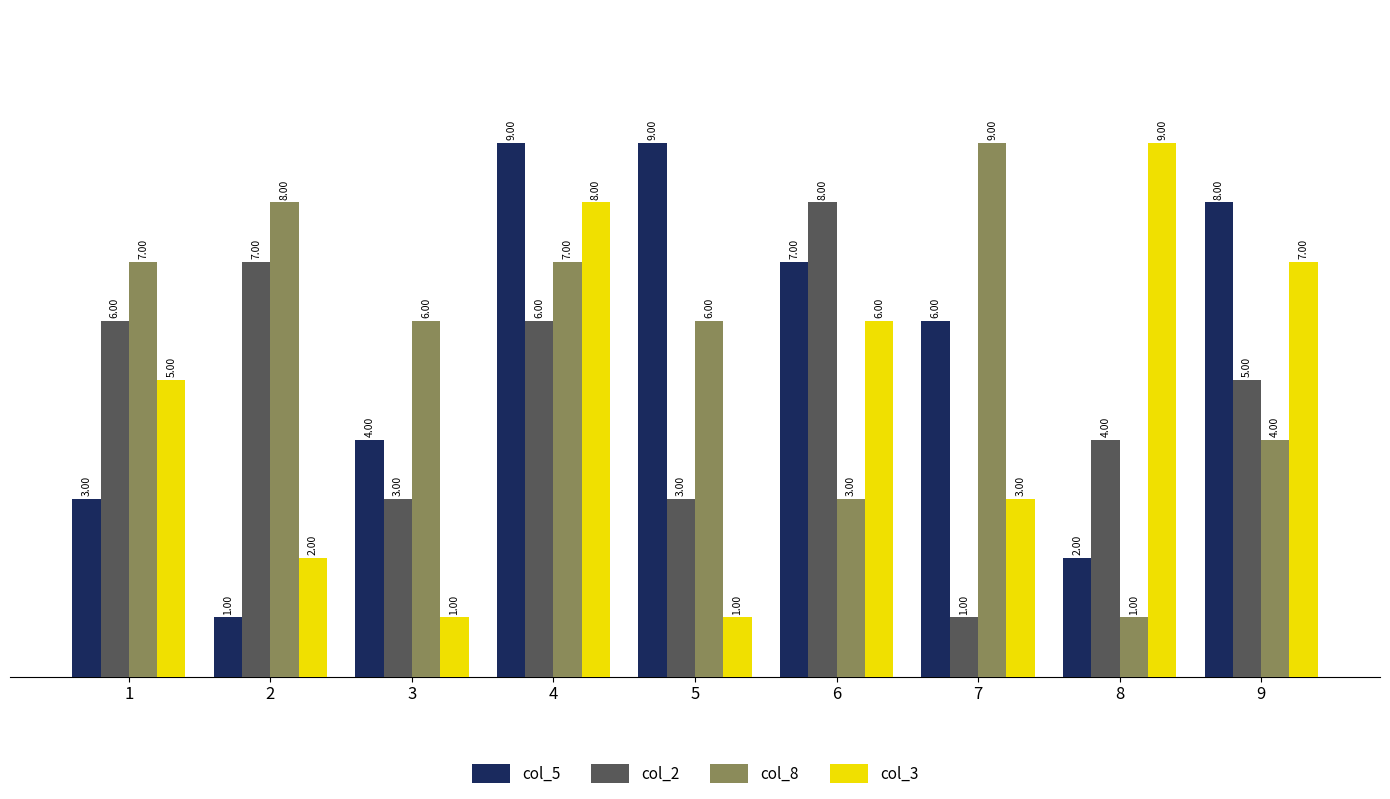

Which series has the largest total across all categories?

col_8